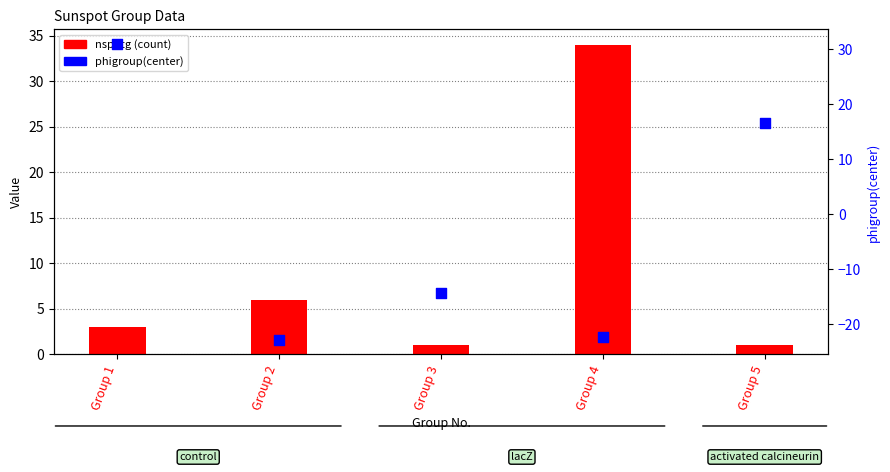

Which series has the largest total across all categories?

nspotg